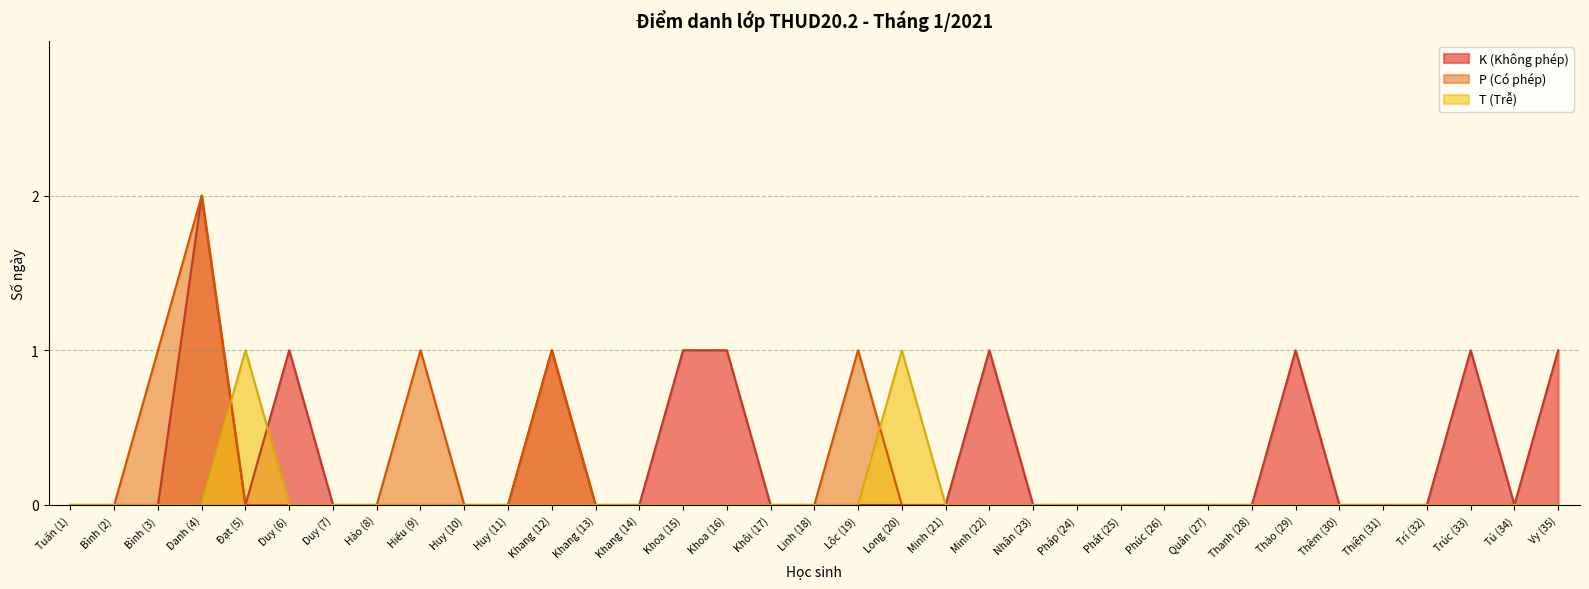

Reading left to right, transcribe all the data shown in this chart.

K (Không phép): Tuấn (1)=0	Bình (2)=0	Bình (3)=0	Danh (4)=2	Đạt (5)=0	Duy (6)=1	Duy (7)=0	Hảo (8)=0	Hiếu (9)=0	Huy (10)=0	Huy (11)=0	Khang (12)=1	Khang (13)=0	Khang (14)=0	Khoa (15)=1	Khoa (16)=1	Khôi (17)=0	Linh (18)=0	Lộc (19)=0	Long (20)=0	Minh (21)=0	Minh (22)=1	Nhân (23)=0	Pháp (24)=0	Phát (25)=0	Phúc (26)=0	Quân (27)=0	Thanh (28)=0	Thảo (29)=1	Thêm (30)=0	Thiện (31)=0	Trí (32)=0	Trúc (33)=1	Tú (34)=0	Vy (35)=1
P (Có phép): Tuấn (1)=0	Bình (2)=0	Bình (3)=1	Danh (4)=2	Đạt (5)=0	Duy (6)=0	Duy (7)=0	Hảo (8)=0	Hiếu (9)=1	Huy (10)=0	Huy (11)=0	Khang (12)=1	Khang (13)=0	Khang (14)=0	Khoa (15)=0	Khoa (16)=0	Khôi (17)=0	Linh (18)=0	Lộc (19)=1	Long (20)=0	Minh (21)=0	Minh (22)=0	Nhân (23)=0	Pháp (24)=0	Phát (25)=0	Phúc (26)=0	Quân (27)=0	Thanh (28)=0	Thảo (29)=0	Thêm (30)=0	Thiện (31)=0	Trí (32)=0	Trúc (33)=0	Tú (34)=0	Vy (35)=0
T (Trễ): Tuấn (1)=0	Bình (2)=0	Bình (3)=0	Danh (4)=0	Đạt (5)=1	Duy (6)=0	Duy (7)=0	Hảo (8)=0	Hiếu (9)=0	Huy (10)=0	Huy (11)=0	Khang (12)=0	Khang (13)=0	Khang (14)=0	Khoa (15)=0	Khoa (16)=0	Khôi (17)=0	Linh (18)=0	Lộc (19)=0	Long (20)=1	Minh (21)=0	Minh (22)=0	Nhân (23)=0	Pháp (24)=0	Phát (25)=0	Phúc (26)=0	Quân (27)=0	Thanh (28)=0	Thảo (29)=0	Thêm (30)=0	Thiện (31)=0	Trí (32)=0	Trúc (33)=0	Tú (34)=0	Vy (35)=0